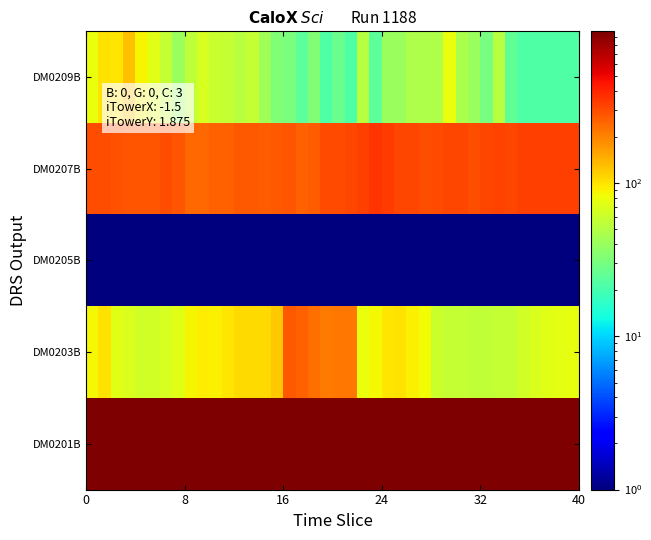

Which series has the largest total across all categories?

DM0201B